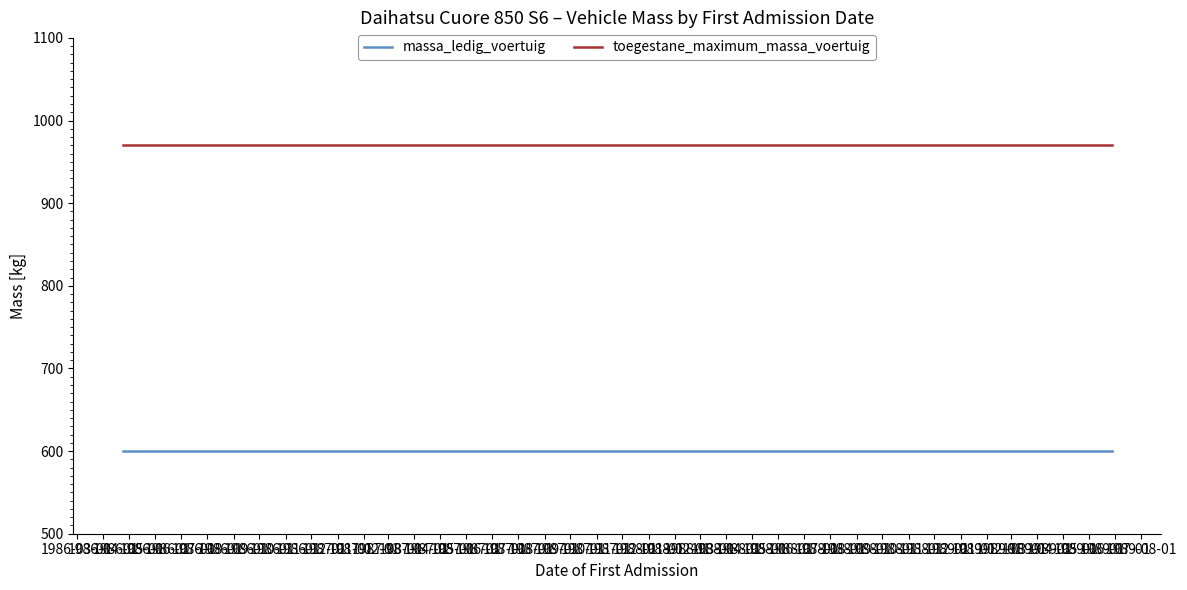

What is the highest value of the massa_ledig_voertuig series?

600